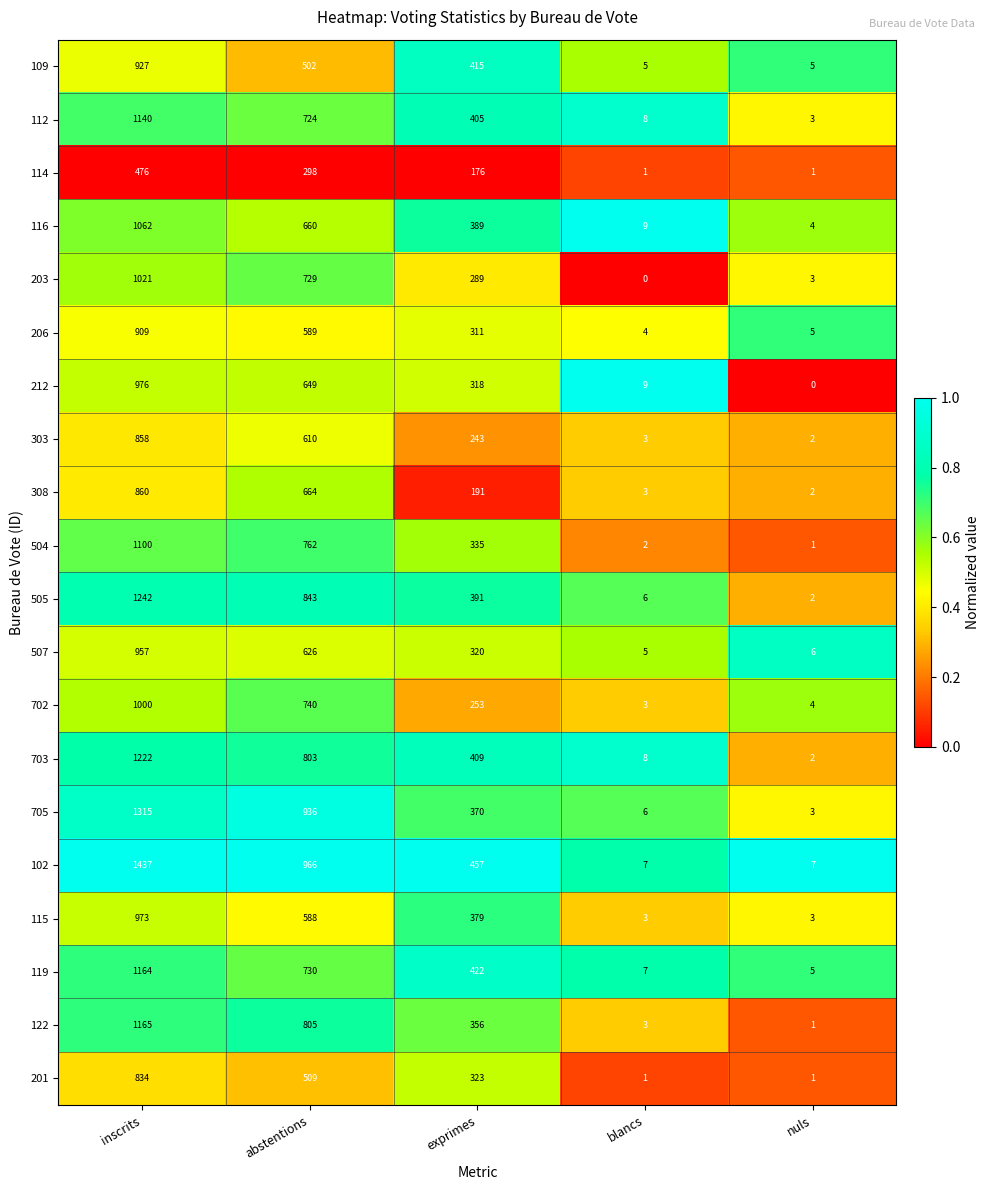

At which label does 102 reach its peak?

inscrits